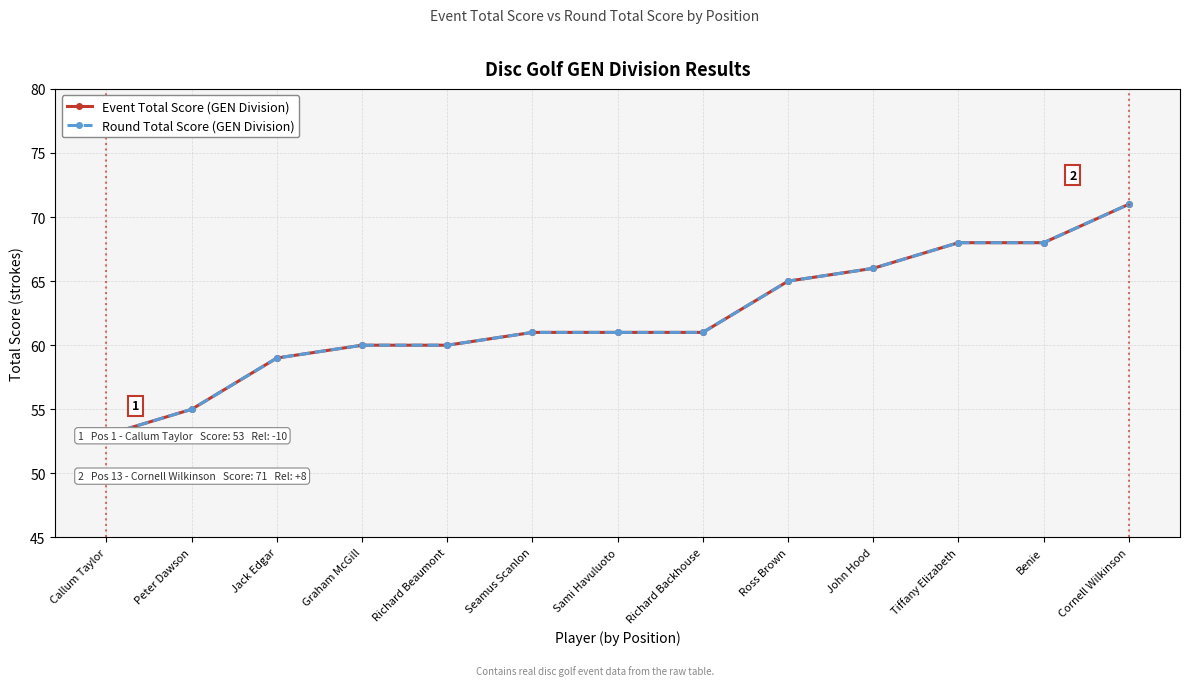

Where is Event Total Score (GEN Division) nearest to the value 62?

Seamus Scanlon